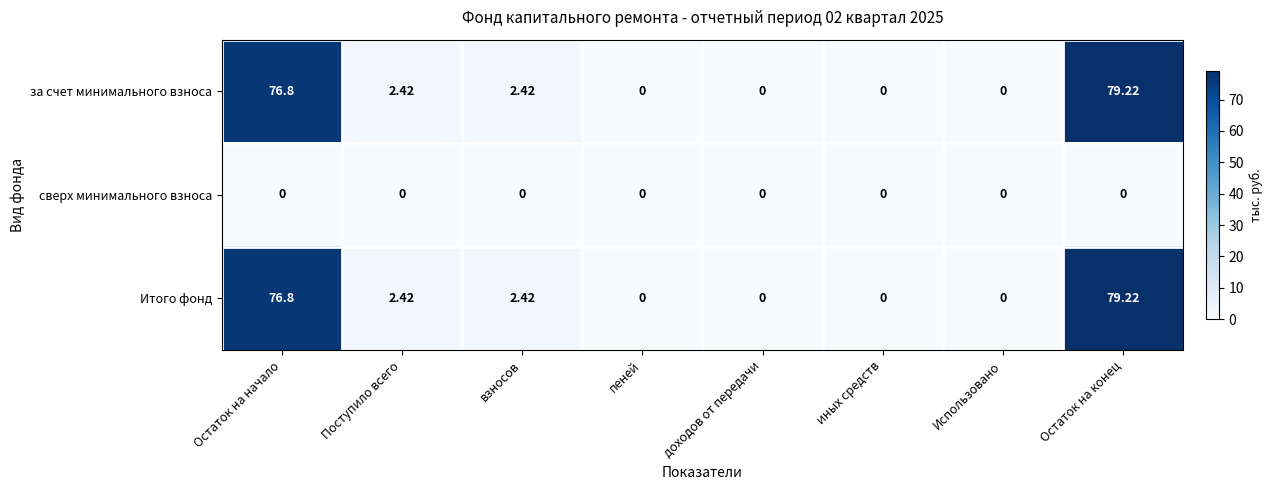

Where does the Итого фонд series first go above 2?

Остаток на начало